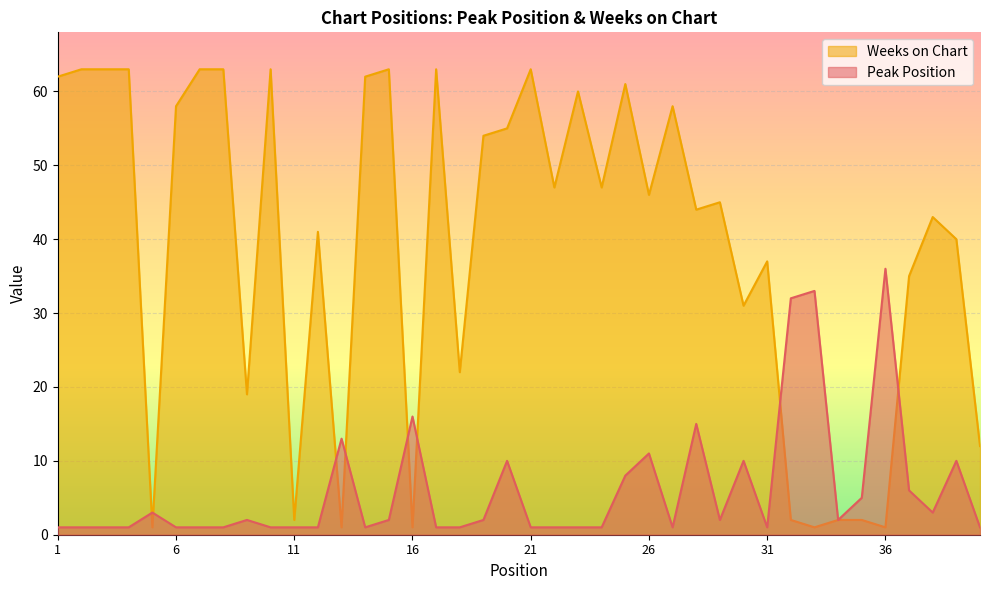

Rank the categories by Peak Position value from highest to lowest.

36, 33, 32, 16, 28, 13, 26, 20, 30, 39, 25, 37, 35, 5, 38, 9, 15, 19, 29, 34, 1, 2, 3, 4, 6, 7, 8, 10, 11, 12, 14, 17, 18, 21, 22, 23, 24, 27, 31, 40